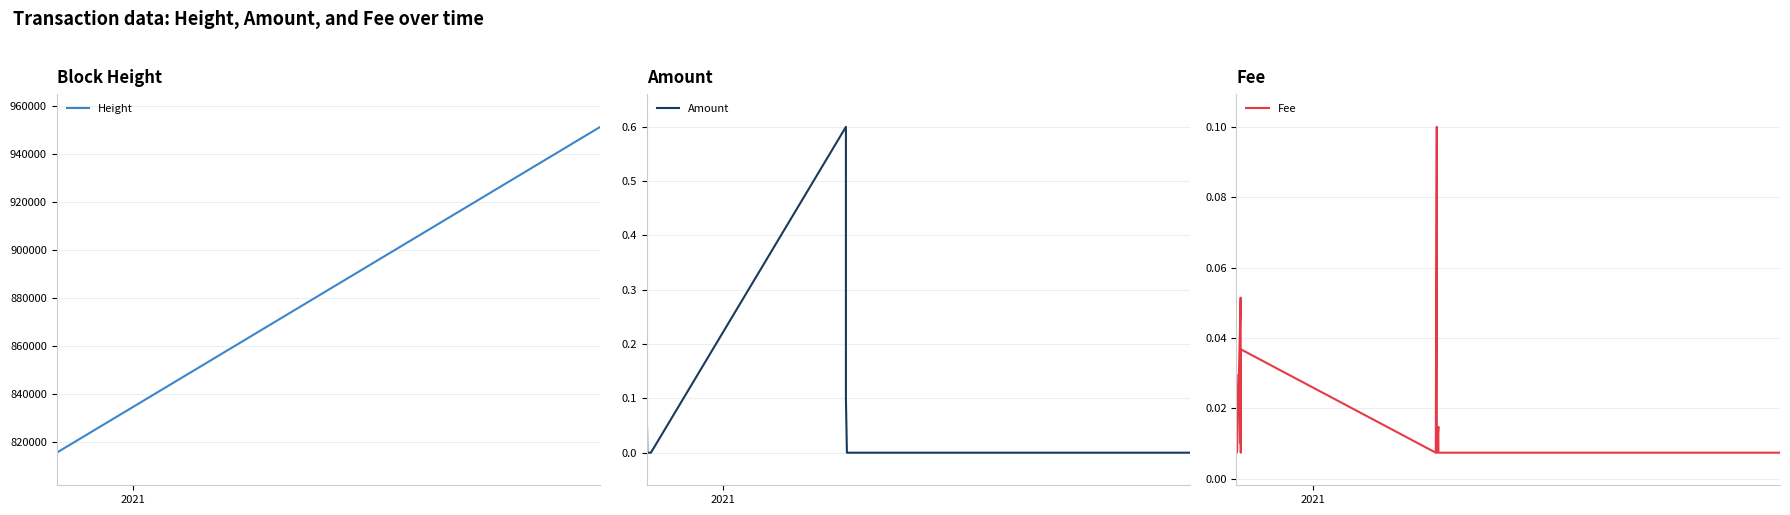

What is the maximum value for Height?

951220